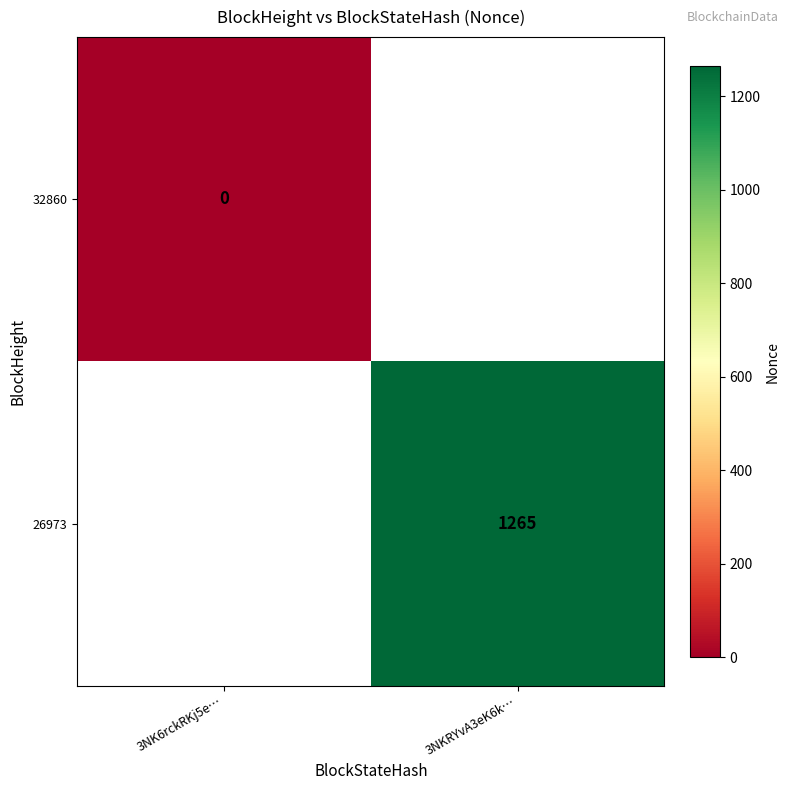

Is it true that 26973 equals 260.9 at 3NKRYvA3eK6k…?

False